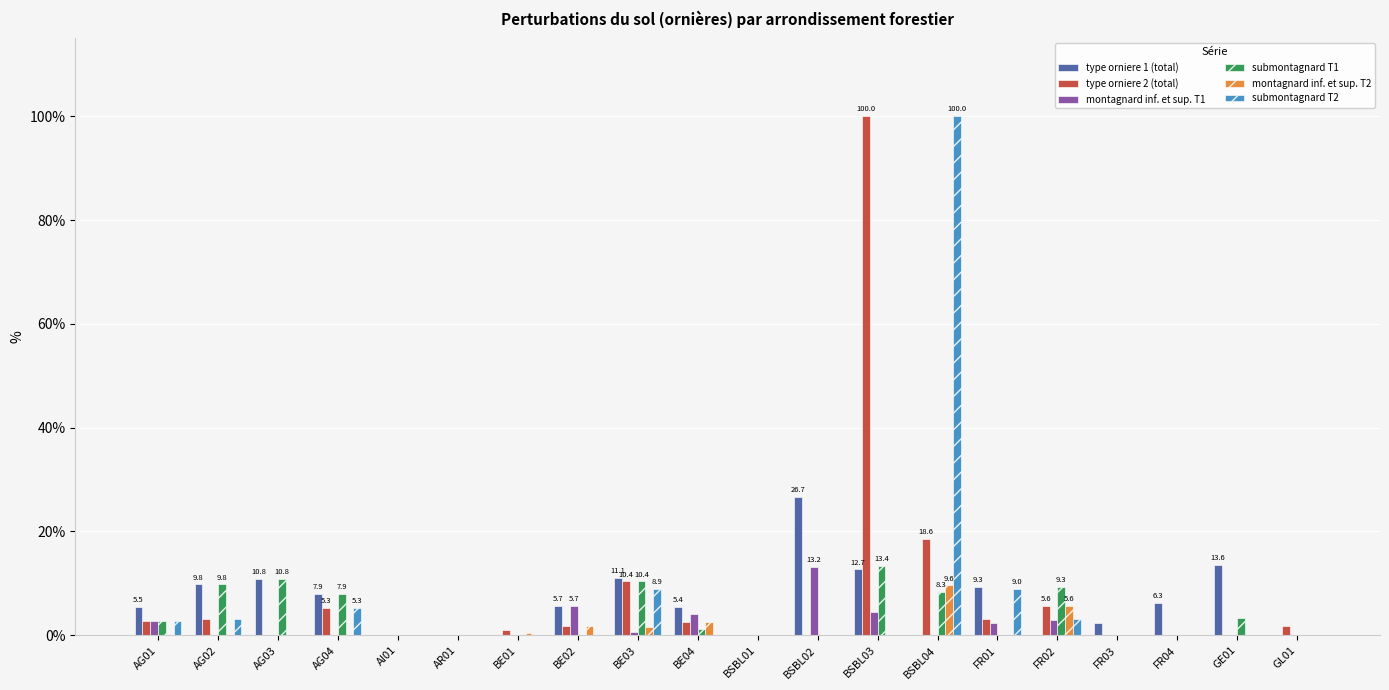

What is the sum of all montagnard inf. et sup. T2 values?

21.5